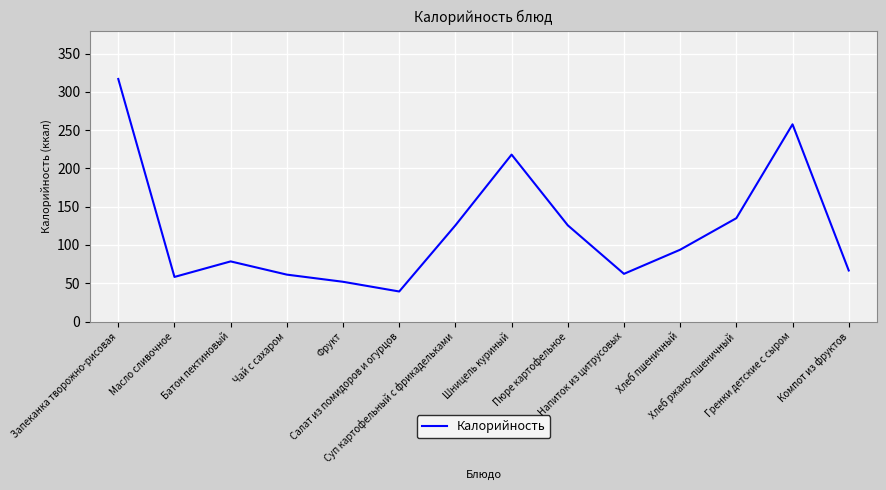

What is the maximum value shown in the chart?

316.8